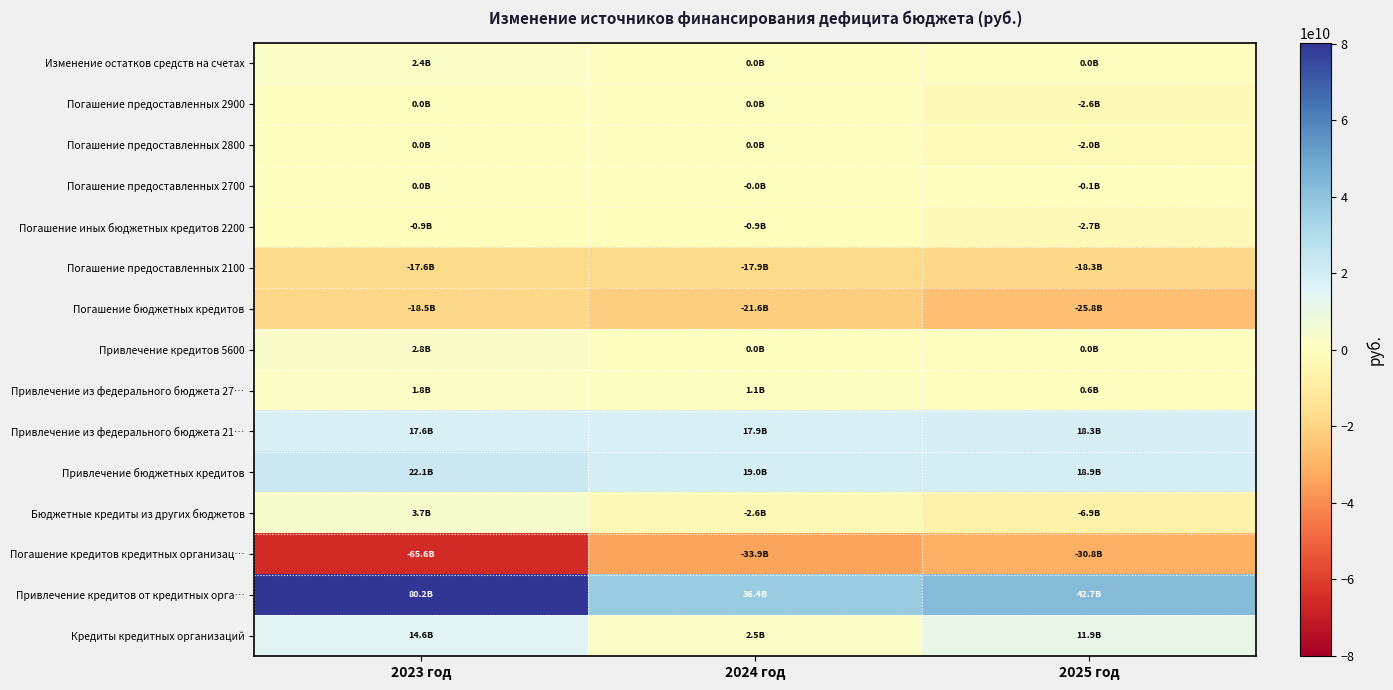

How many categories are shown in the chart?

3